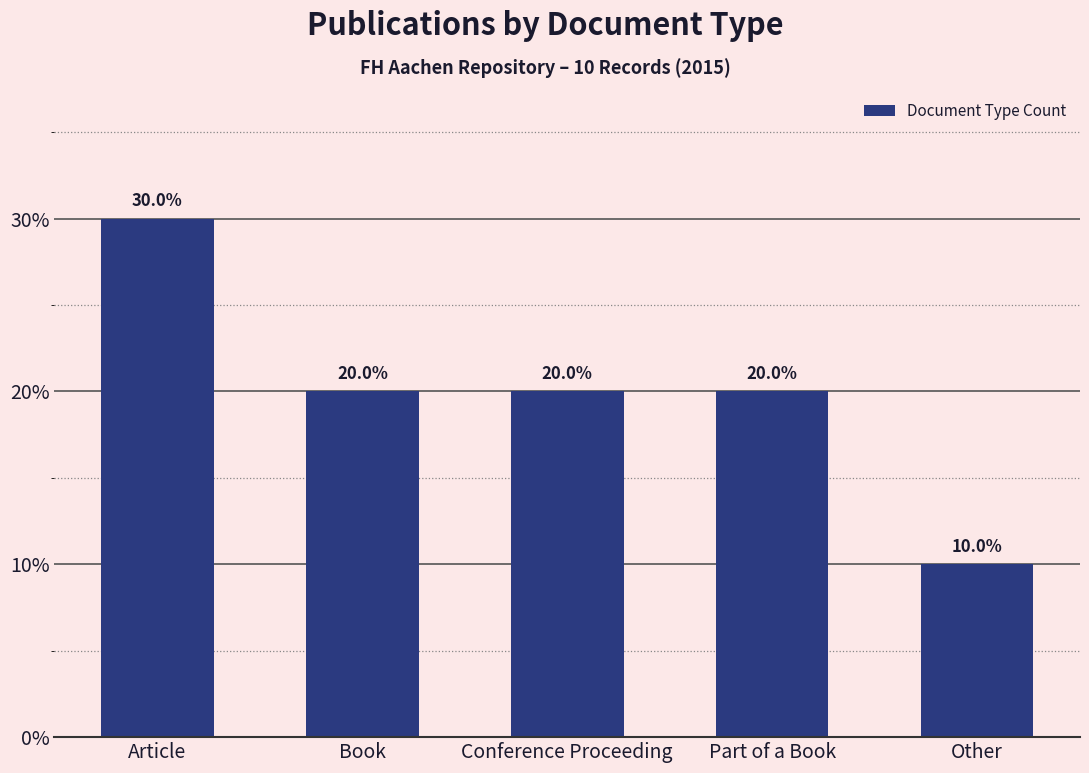

What is the average value?

20